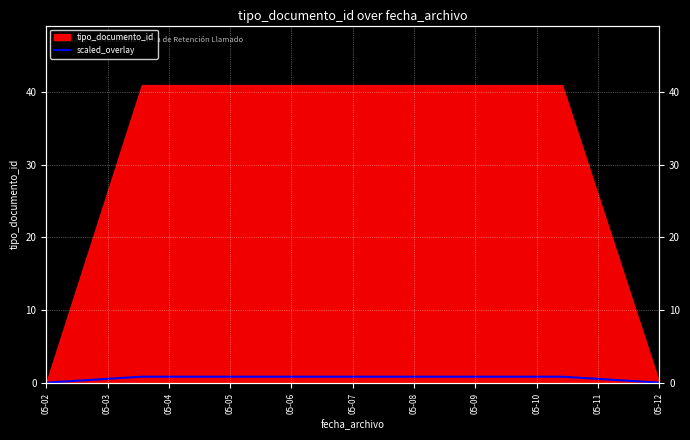

Where is the data nearest to the value 0?

05-02